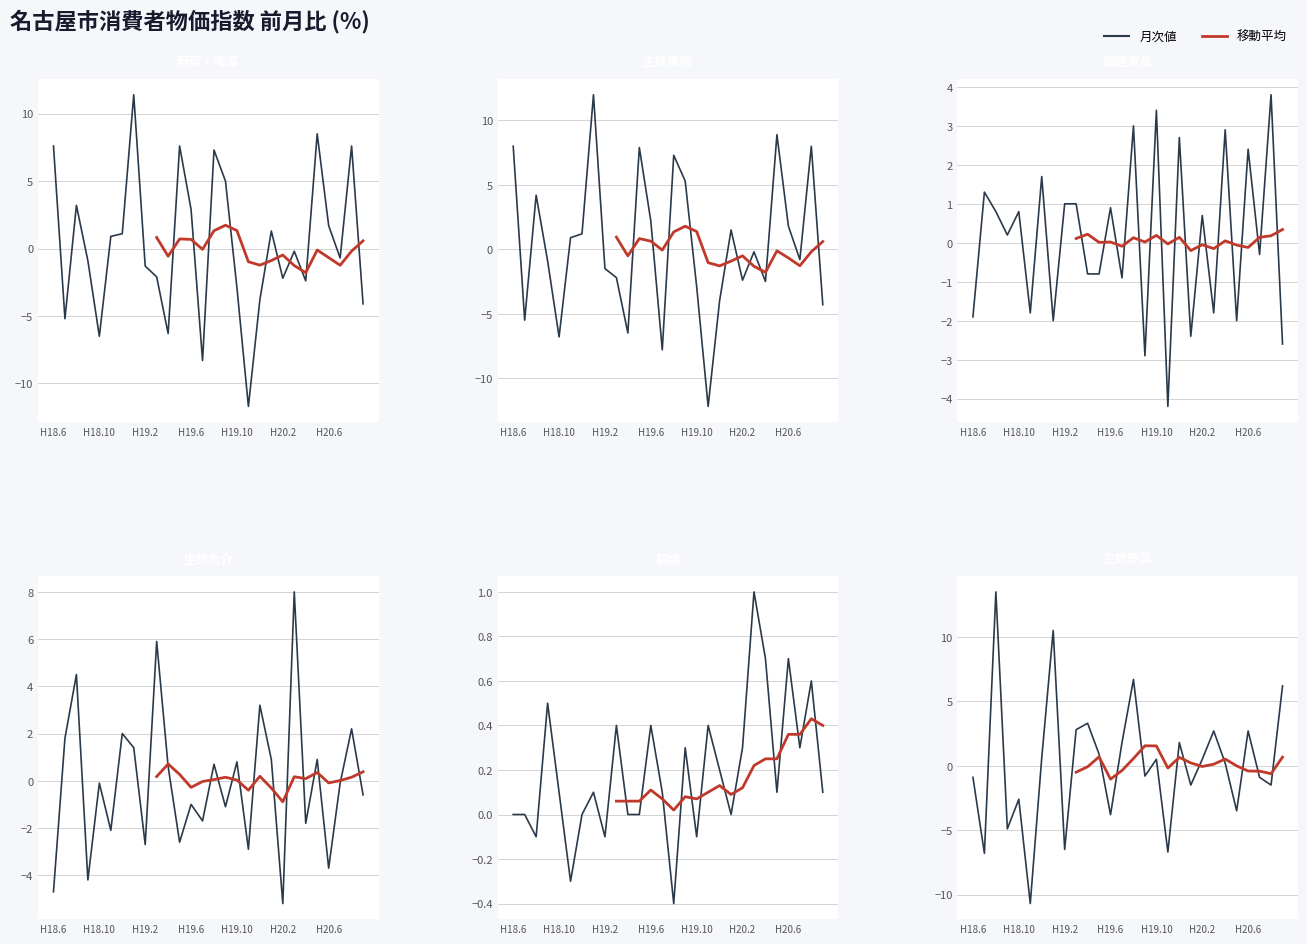

At 5, list the series in order from smallest to largest.

生鮮魚介, 調理食品, 穀類, 生鮮野菜, 野菜・海藻, 生鮮果物